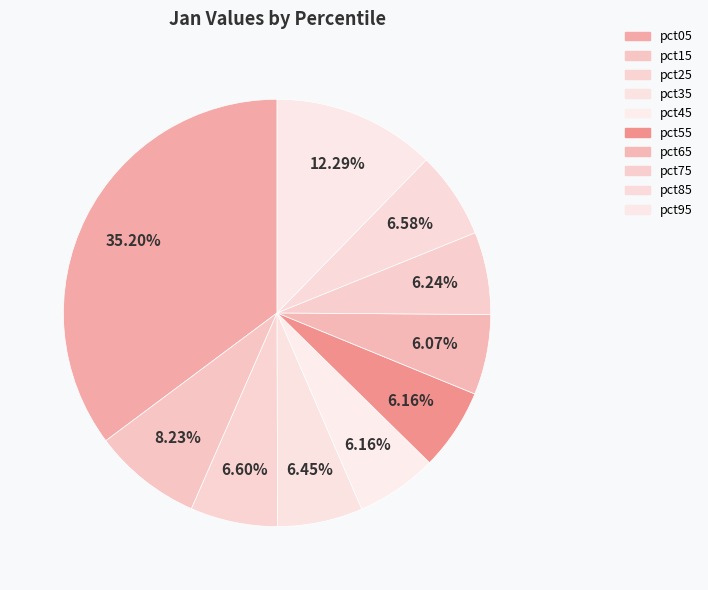

Rank the categories by value from lowest to highest.

pct65, pct45, pct55, pct75, pct35, pct85, pct25, pct15, pct95, pct05